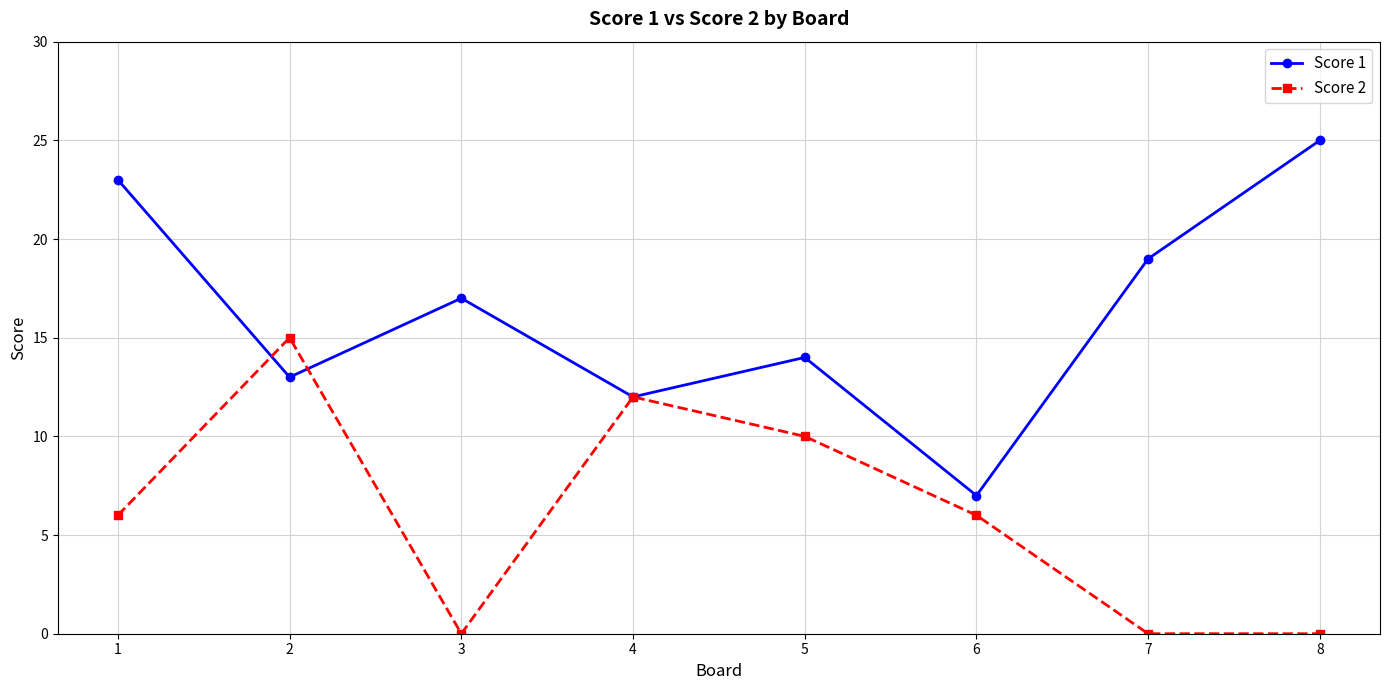

How many categories are shown in the chart?

8